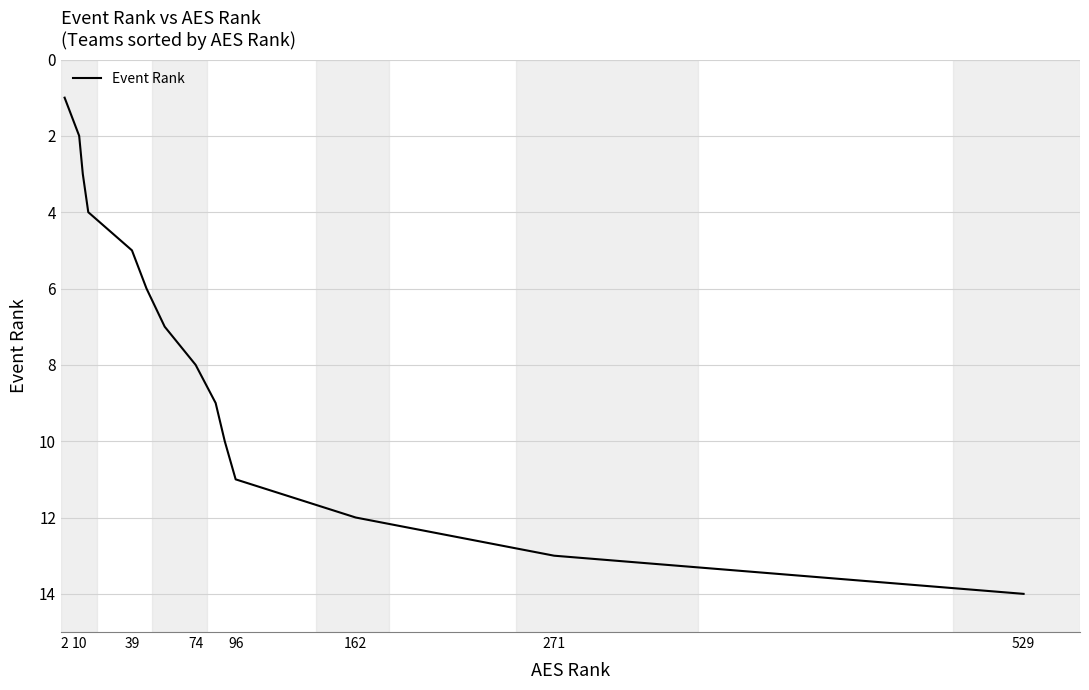

What is the difference between the maximum and minimum values?

13